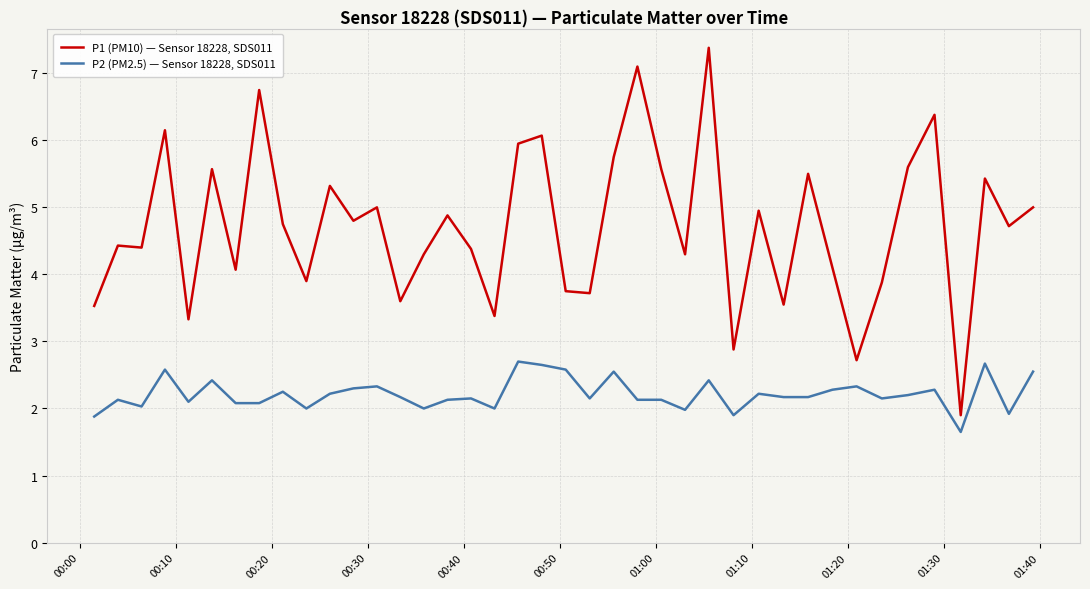

True or false: P1 (PM10) — Sensor 18228, SDS011 and P2 (PM2.5) — Sensor 18228, SDS011 cross at least once.

False